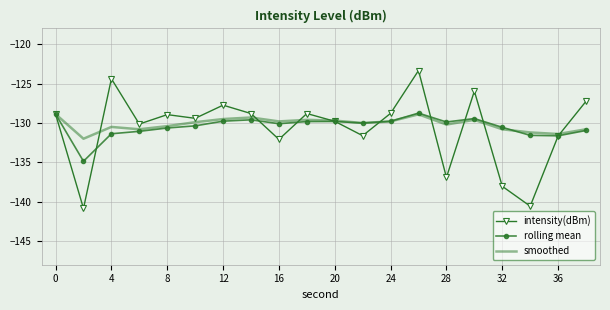

Which series has the widest spread of values?

intensity(dBm)